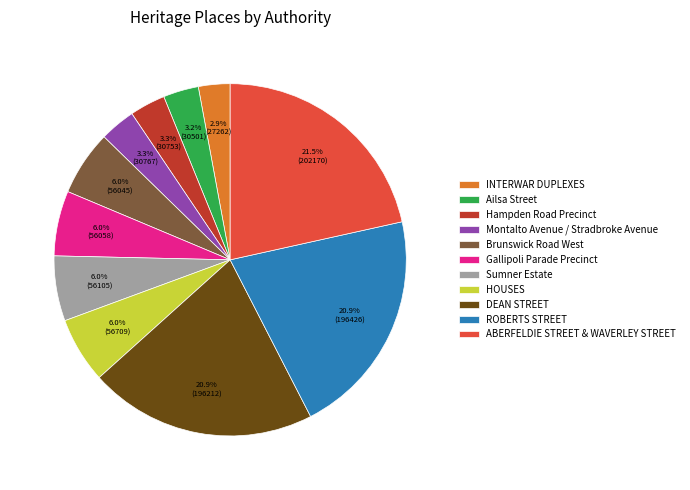

What percentage is NOT represented by Brunswick Road West?

94.0%